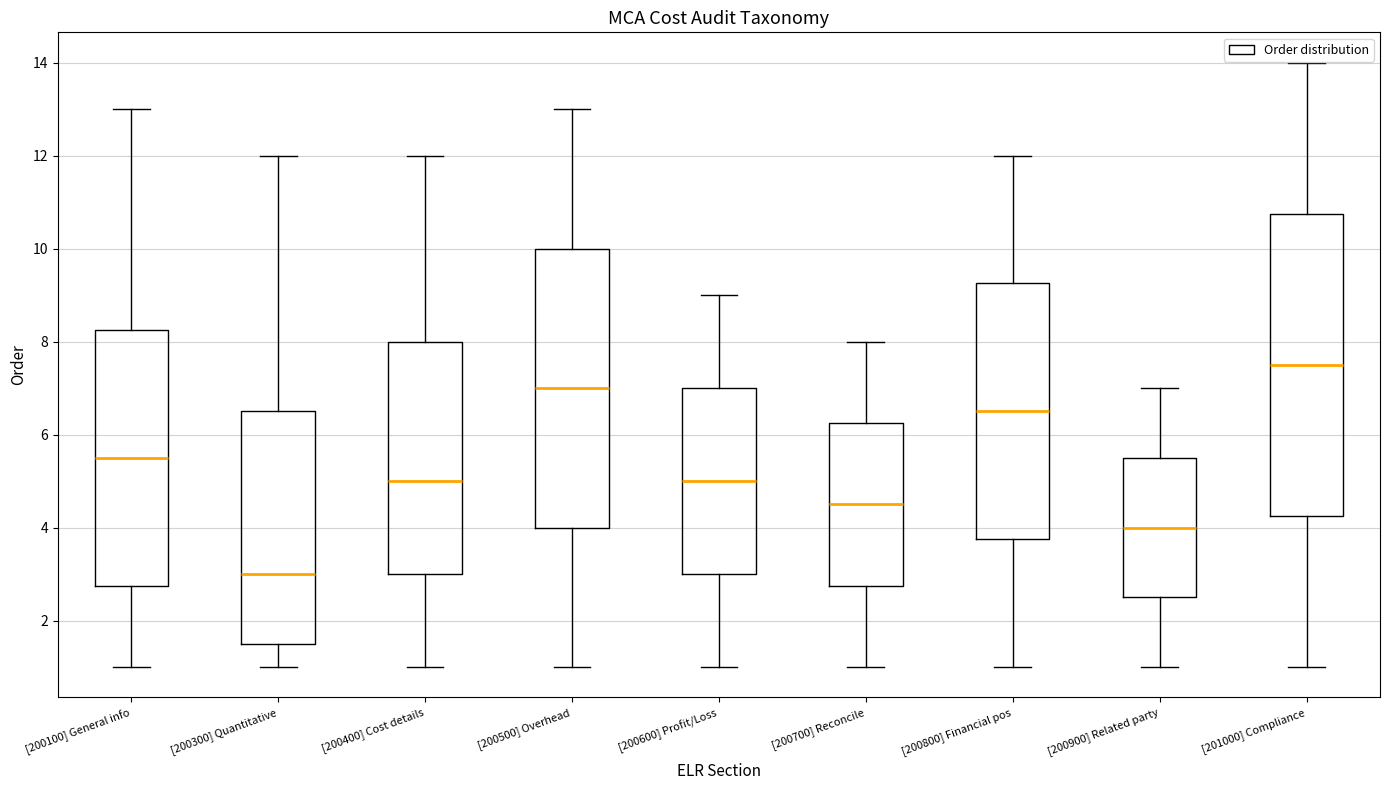

Where does the median line of the box for [200500] Overhead sit on the y-axis? The values are not printed on the chart, so give them approximately, as read against the axis.

7.0